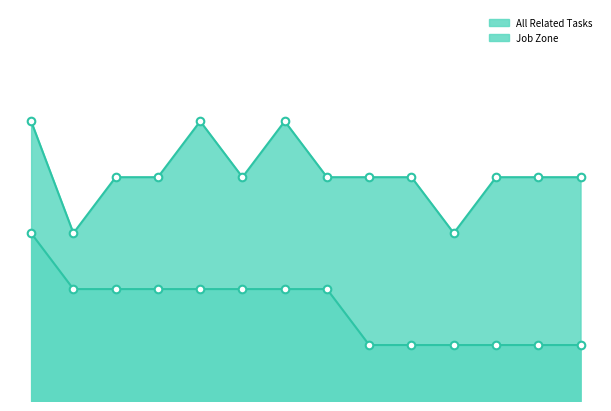

Which series contains the highest Y value?

Job Zone line